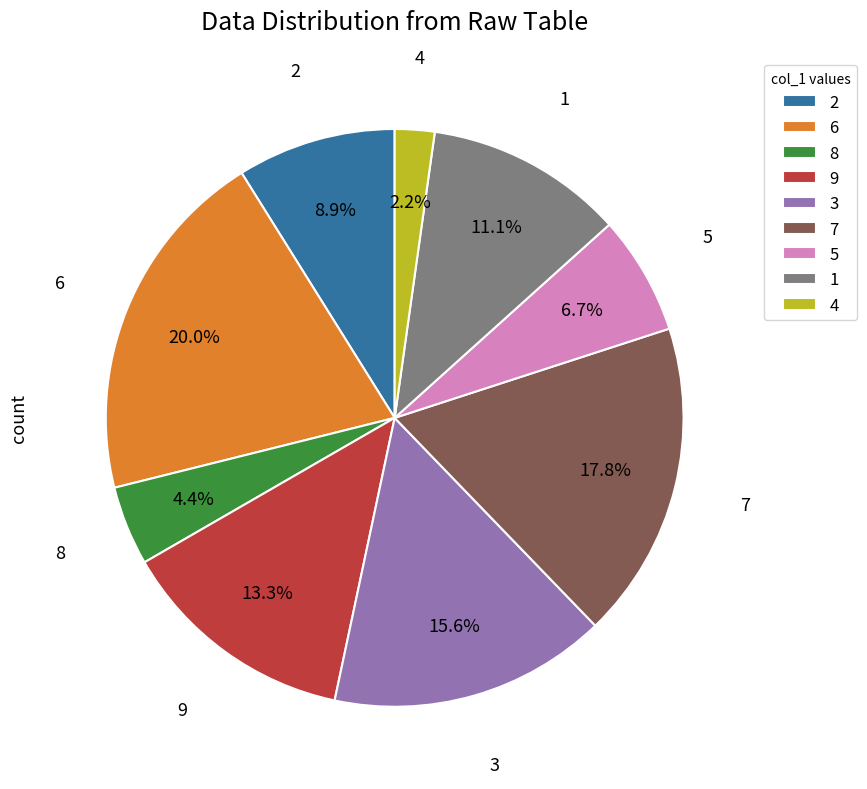

Is there any slice that represents more than half of the pie?

No